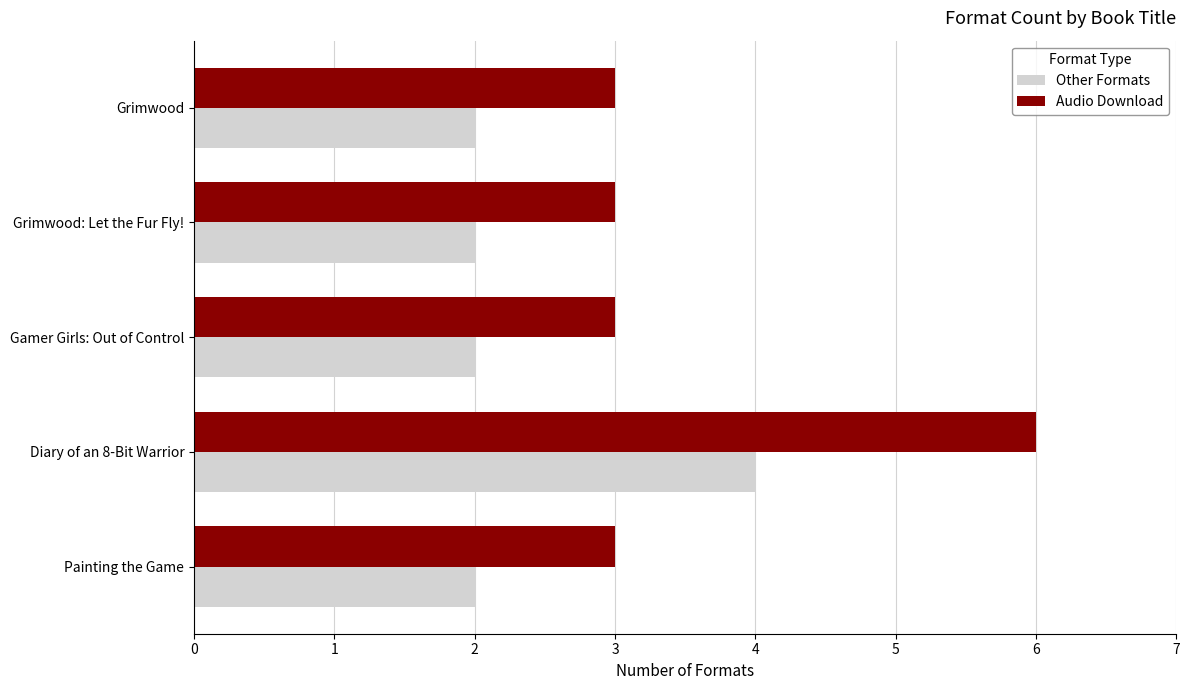

What is the smallest value displayed?

2